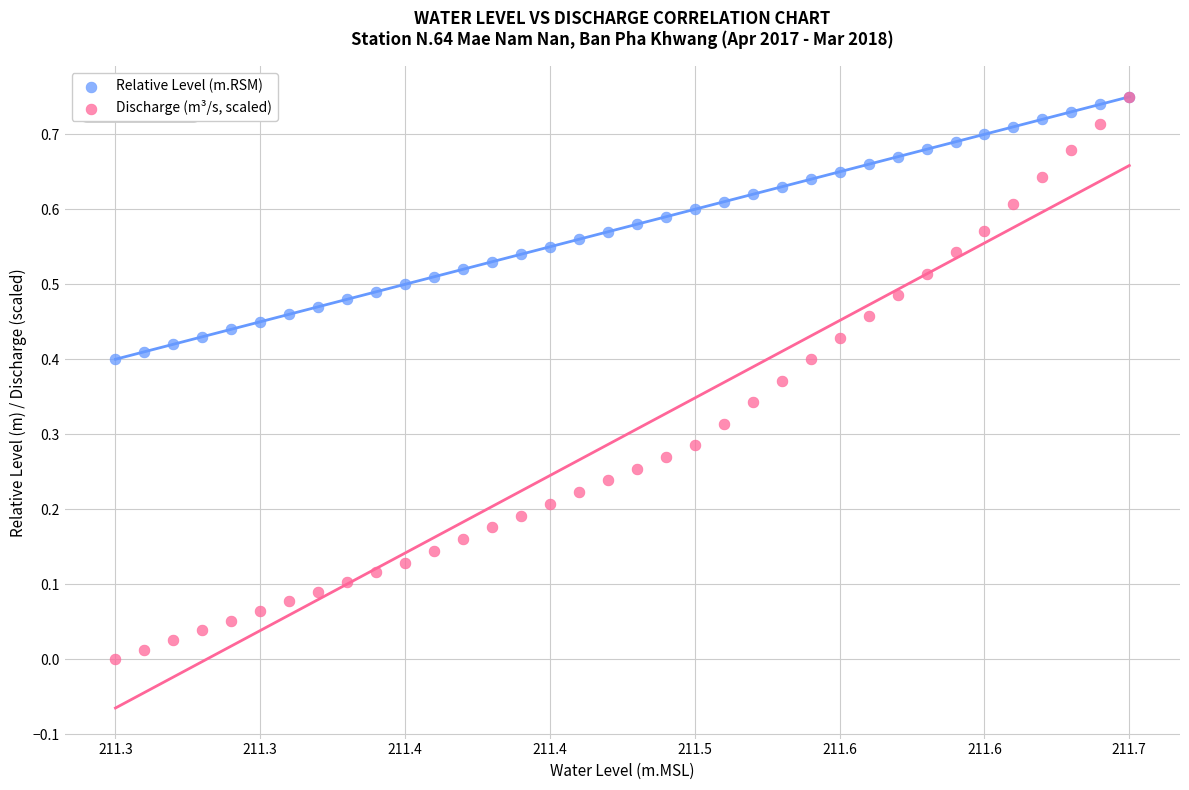

What are all the series names shown in the legend?

Relative Level (m.RSM), Discharge (m³/s, scaled)